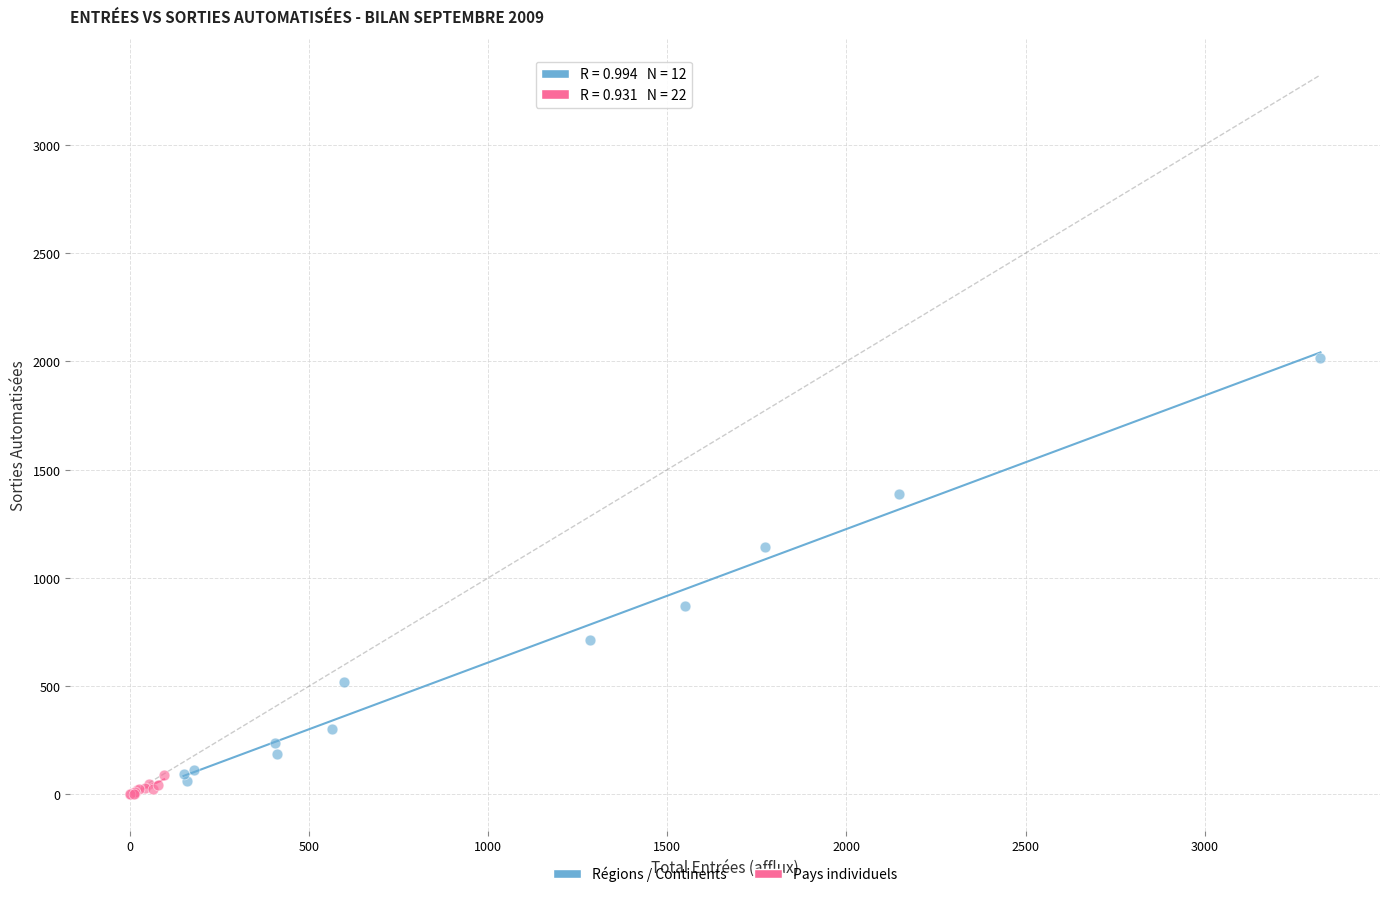

Which series contains the highest Y value?

Régions / Continents